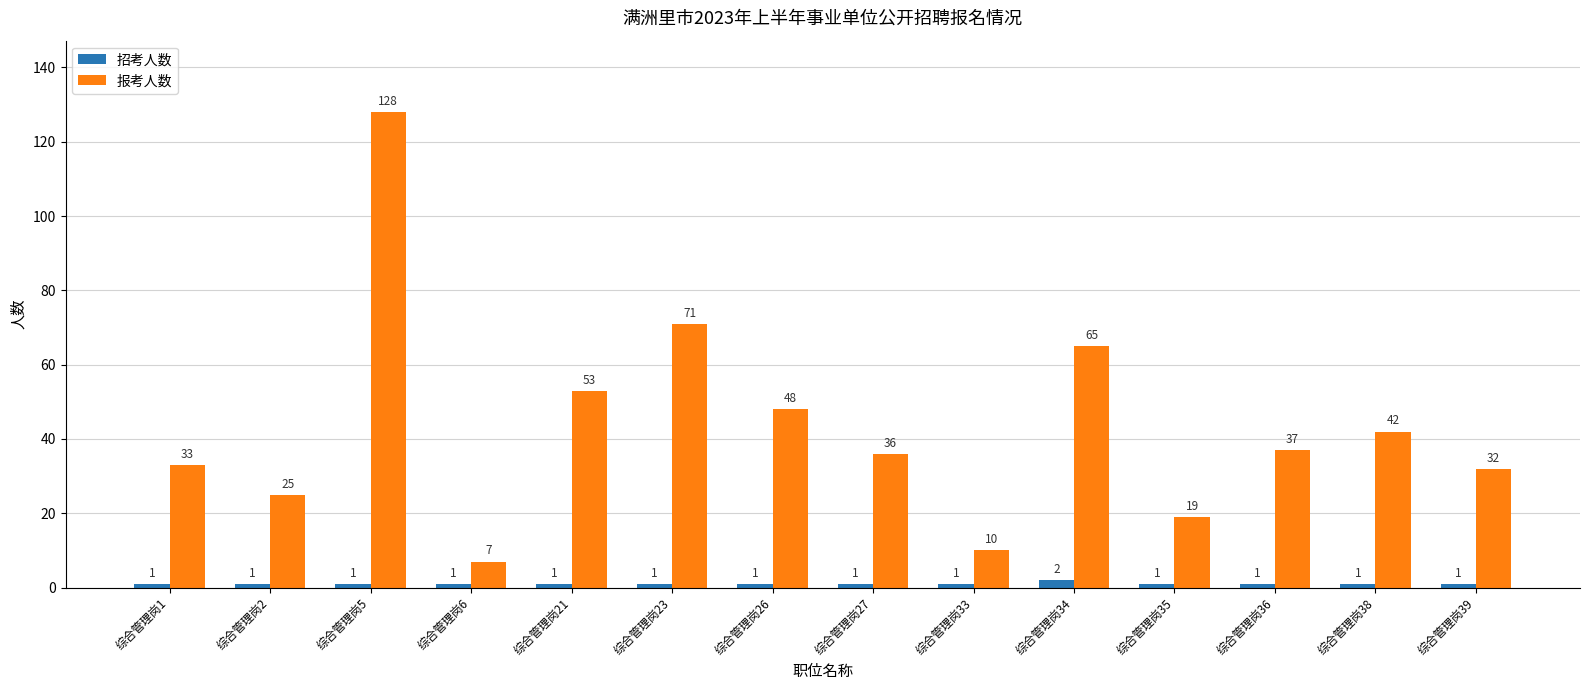

Is it true that 报考人数 equals 2 at 综合管理岗6?

False